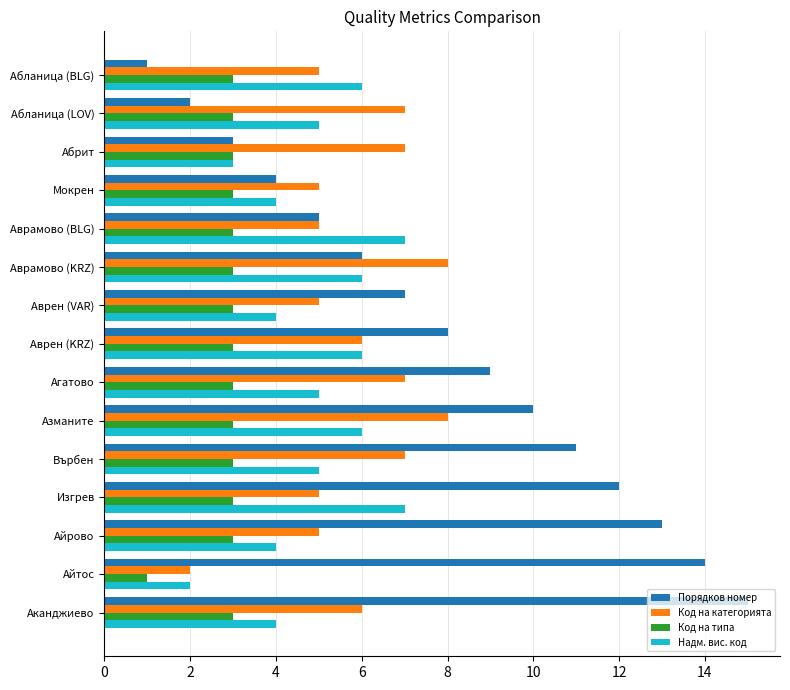

What are all the series names shown in the legend?

Порядков номер, Код на категорията, Код на типа, Надм. вис. код